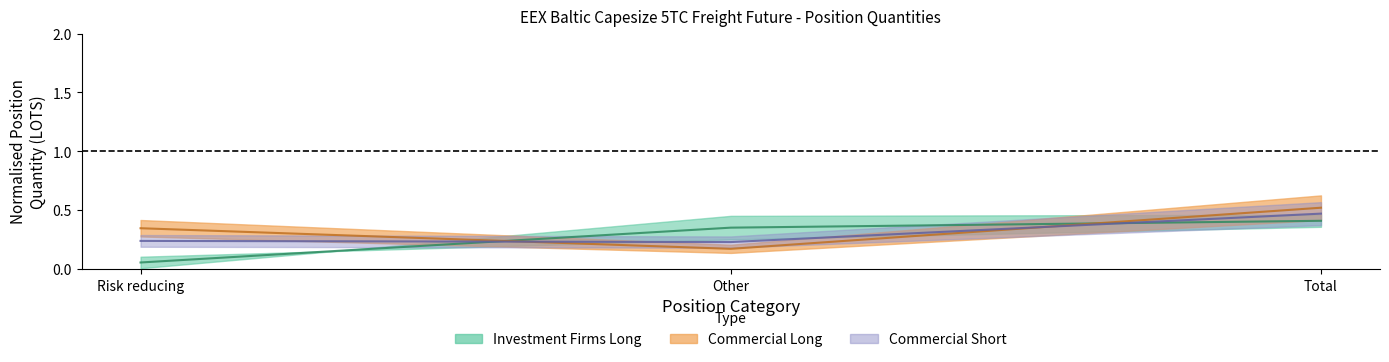

Is the value of Commercial Short at Other greater than the value of Commercial Long at Other?

Yes